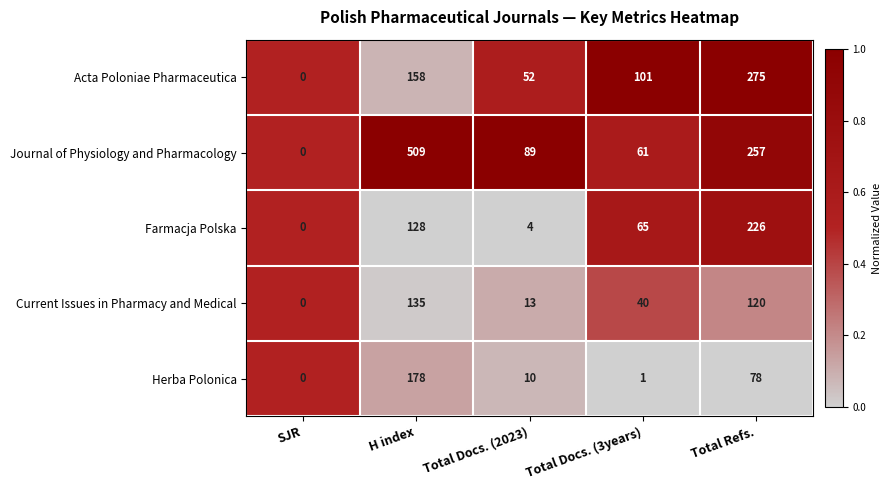

Read the Farmacja Polska value at Total Docs. (3years), to the nearest 50.

50